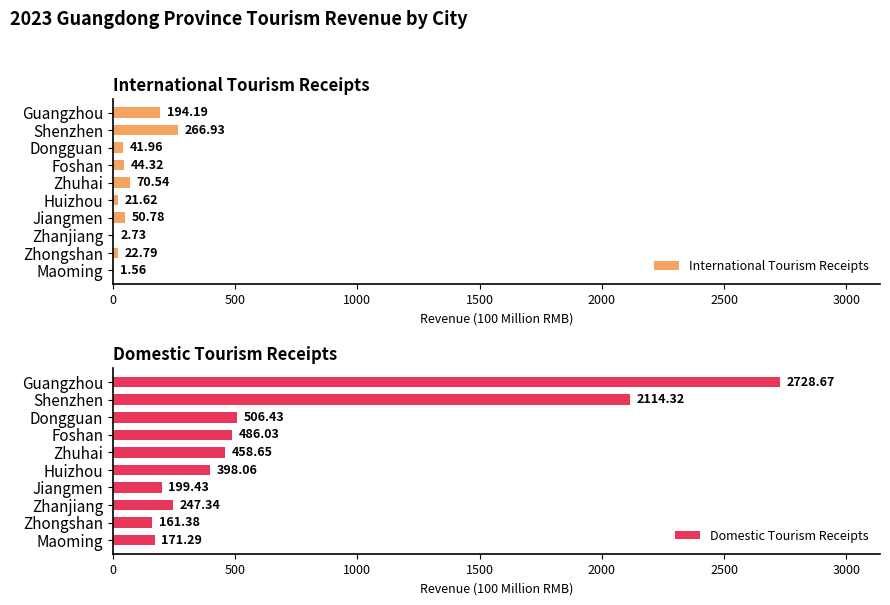

Reading left to right, transcribe all the data shown in this chart.

International Tourism Receipts: 194.2	266.9	42.0	44.3	70.5	21.6	50.8	2.7	22.8	1.6
Domestic Tourism Receipts: 2728.7	2114.3	506.4	486.0	458.6	398.1	199.4	247.3	161.4	171.3